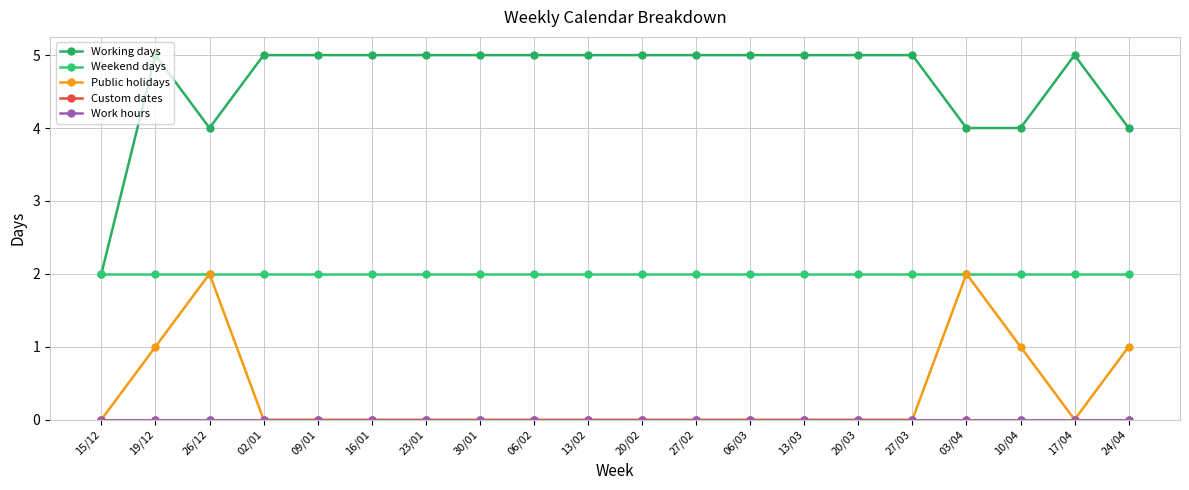

Does the chart have visible grid lines?

Yes